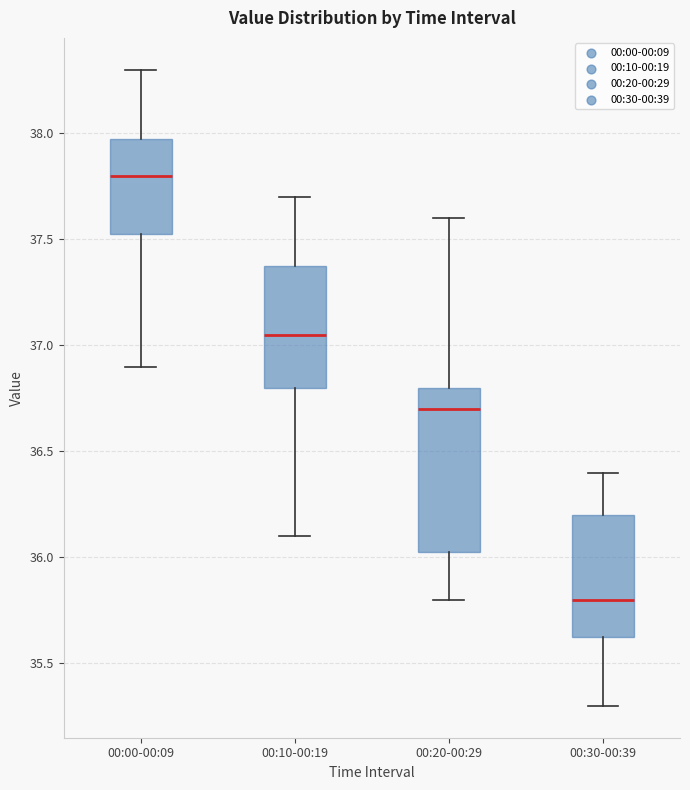

Where does the lower whisker of the box for 00:20-00:29 end on the y-axis? The values are not printed on the chart, so give them approximately, as read against the axis.

35.80